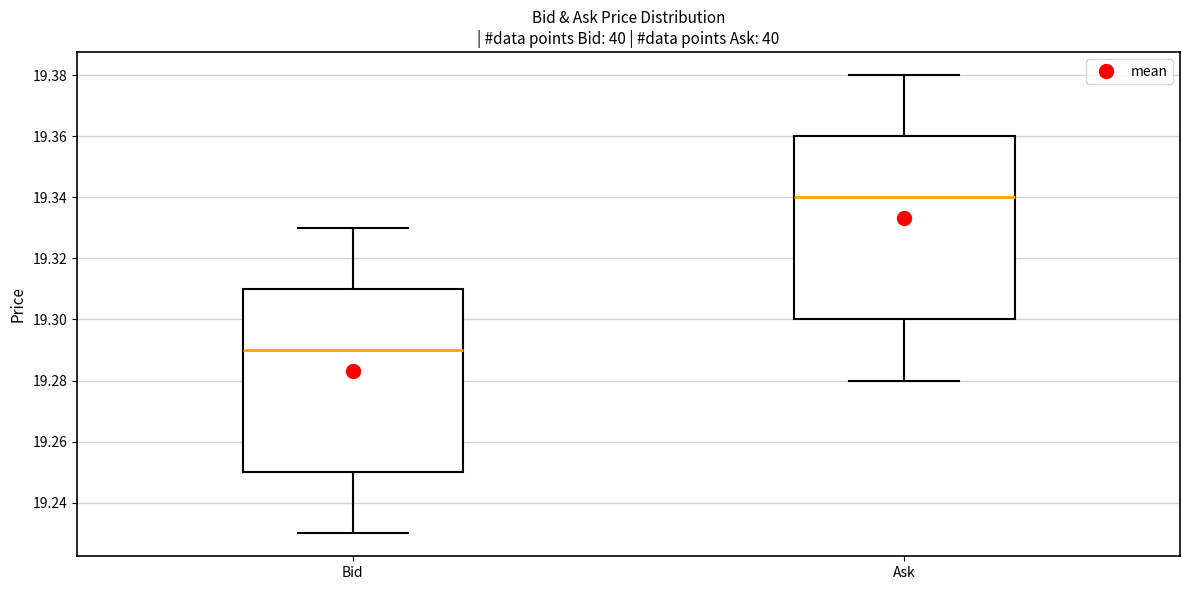

Which box has the lowest median line?

Bid